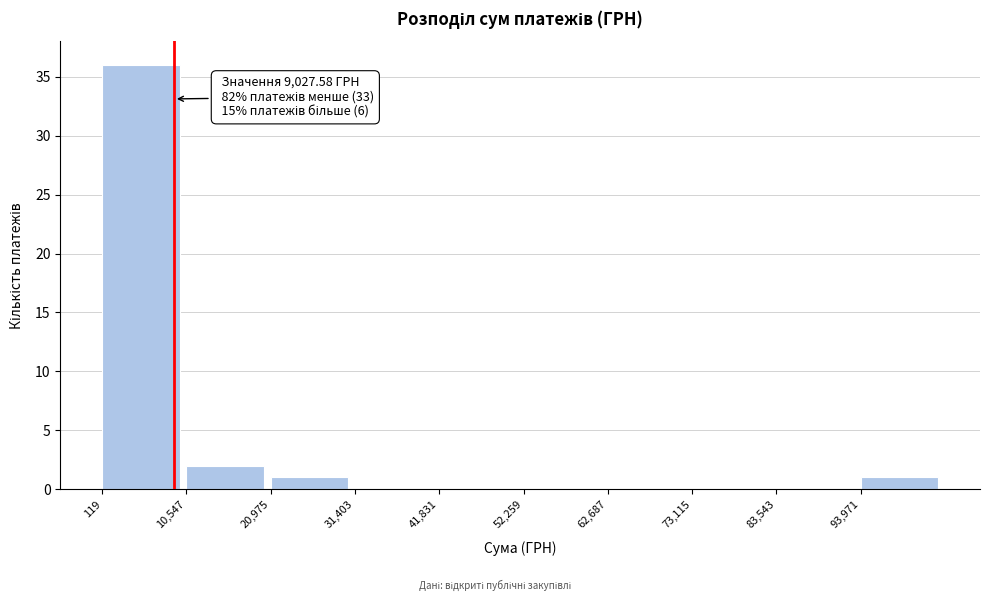

Over which range of the x-axis is the bar tallest?

0 to 10000